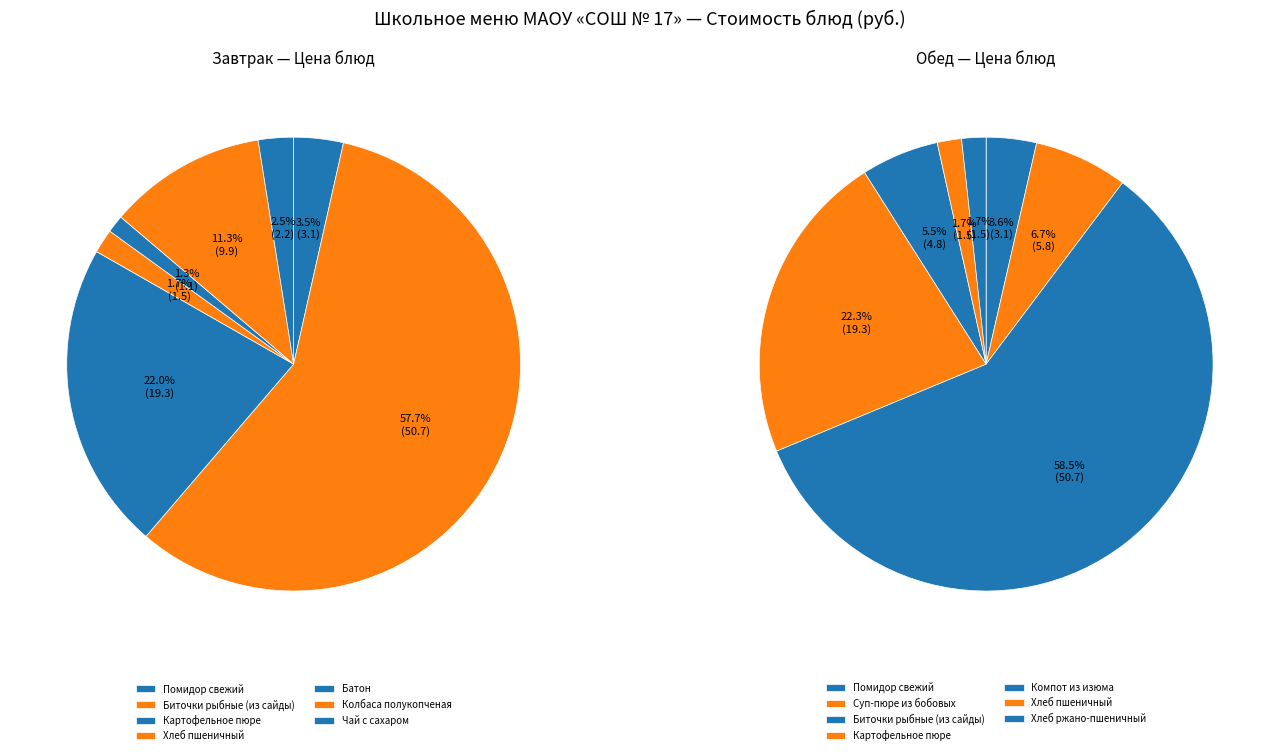

The Хлеб пшеничный slice represents 13% of the pie. True or false?

False